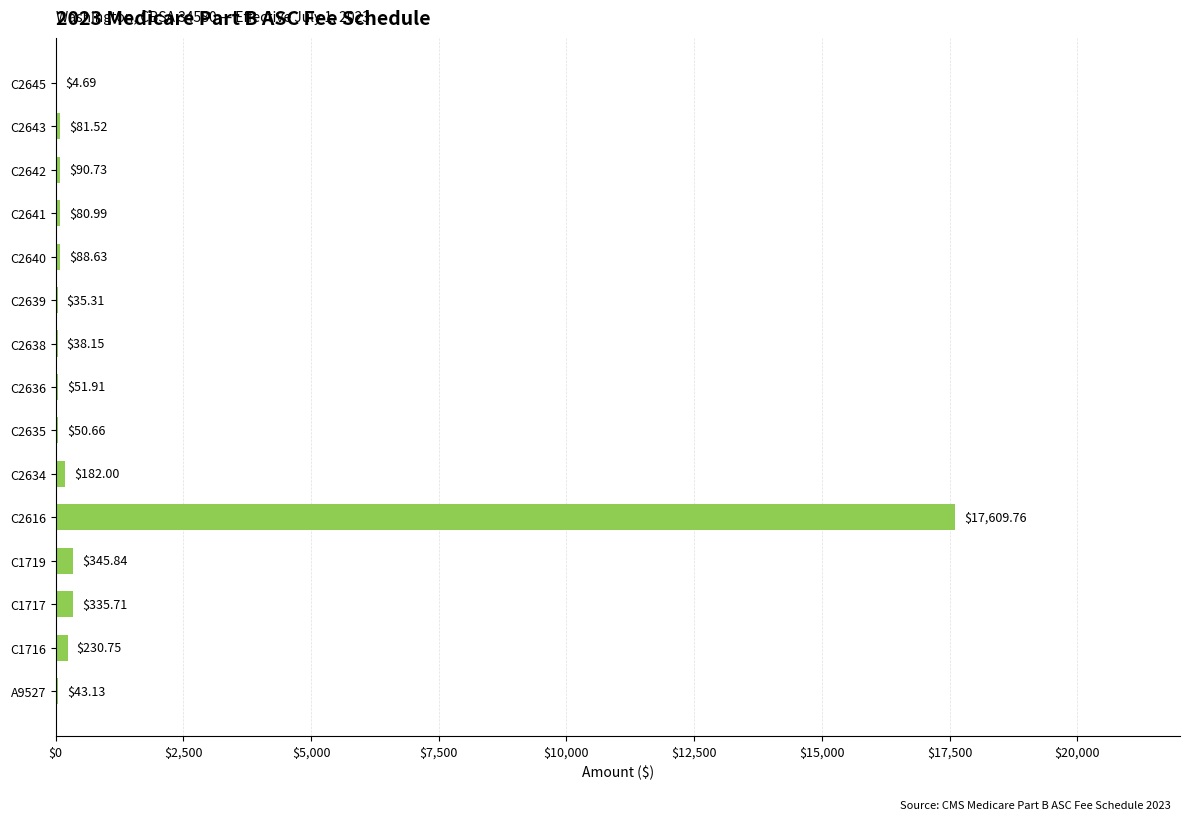

What is the change in value from C2640 to C2643?

-7.1